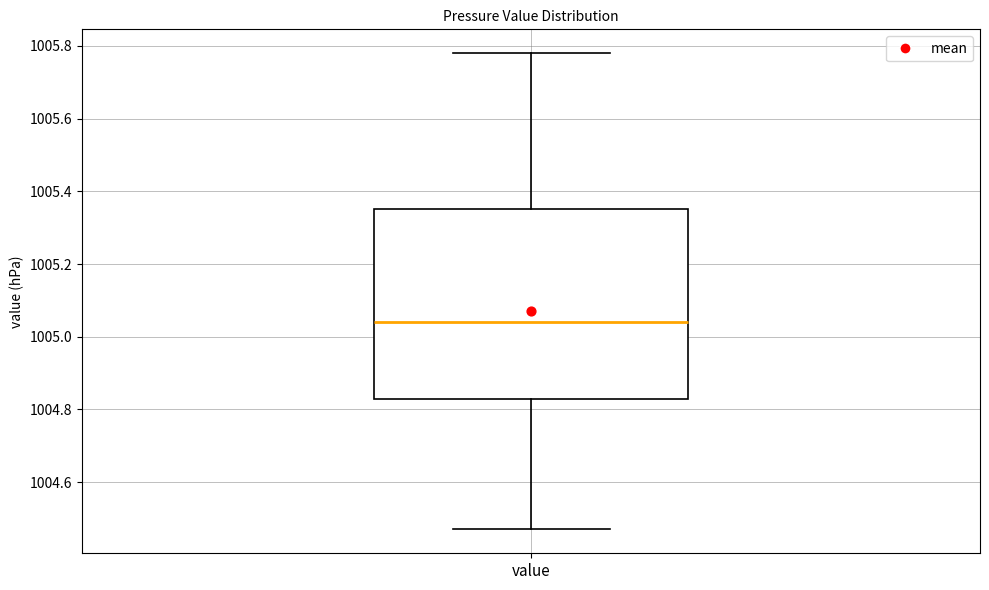

Where is the upper edge of the box for value on the y-axis? The values are not printed on the chart, so give them approximately, as read against the axis.

1005.36